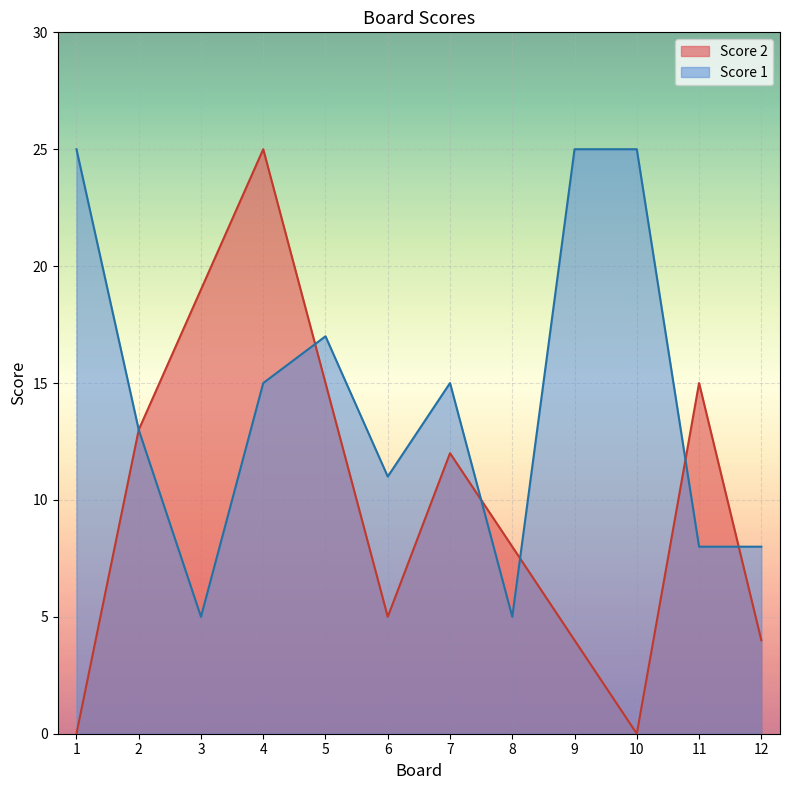

What is the average value of the Score 1 series?

14